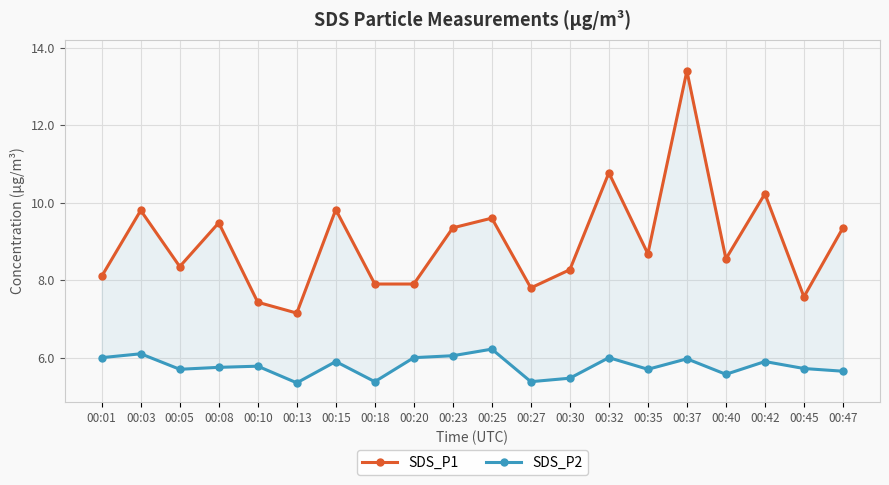

What is the approximate value of SDS_P1 at 00:05?

8.3